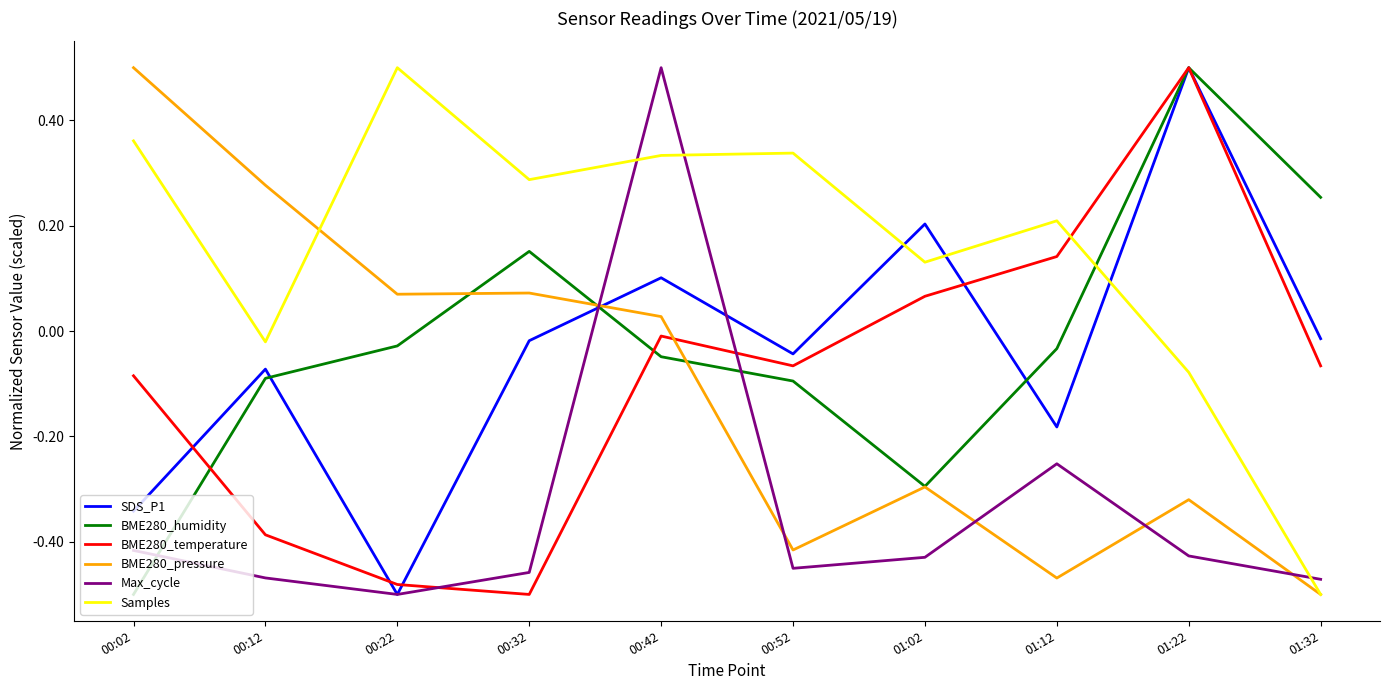

How many negative values does the Samples series have?

3